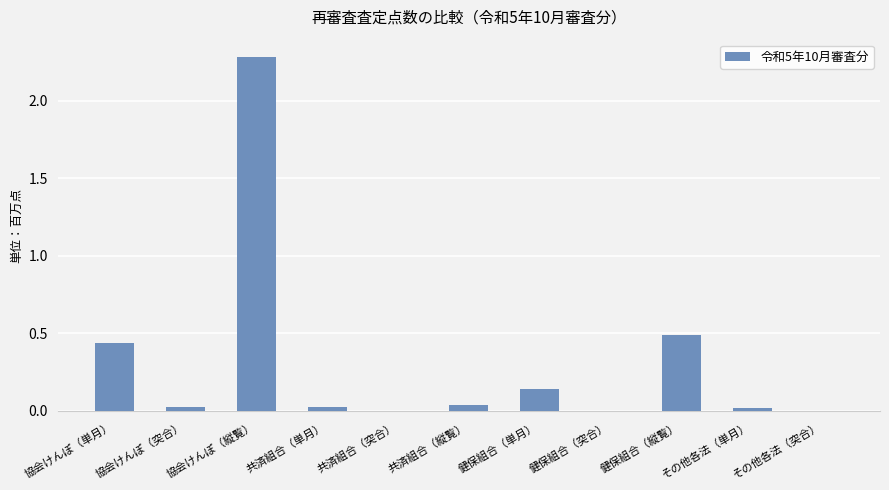

True or false: the data shows 0.0 at 健保組合（単月）.

False